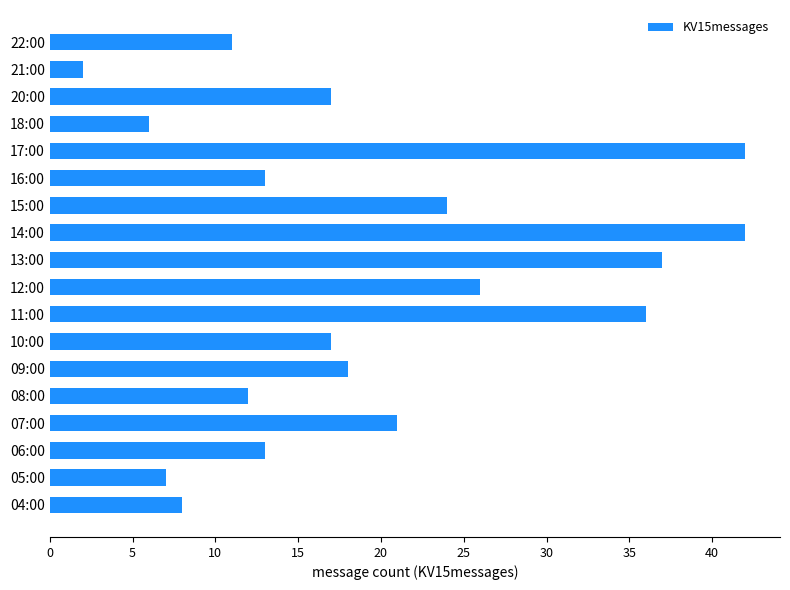

What is the average value?

20